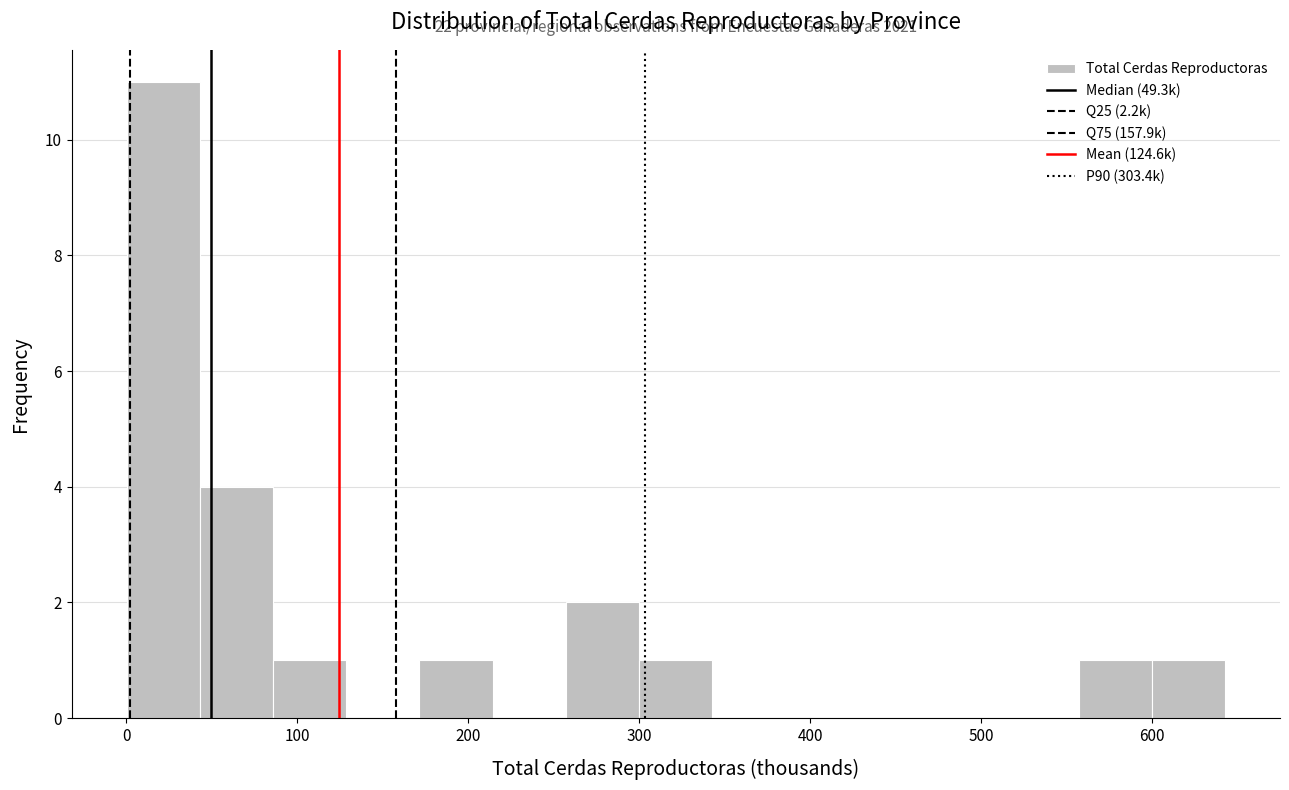

Which range on the x-axis has the tallest bar?

0 to 40